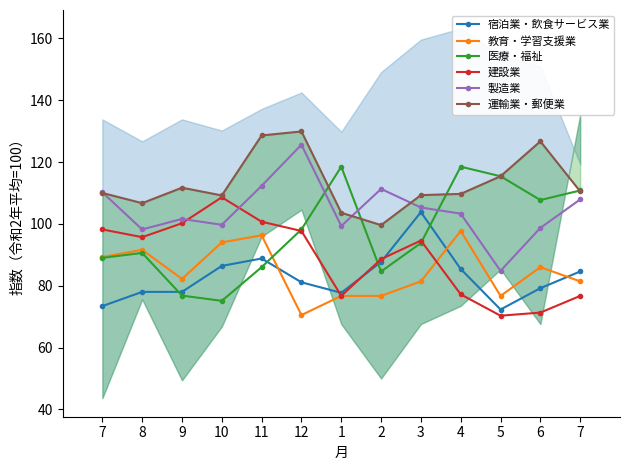

How many lines are shown in the chart?

6